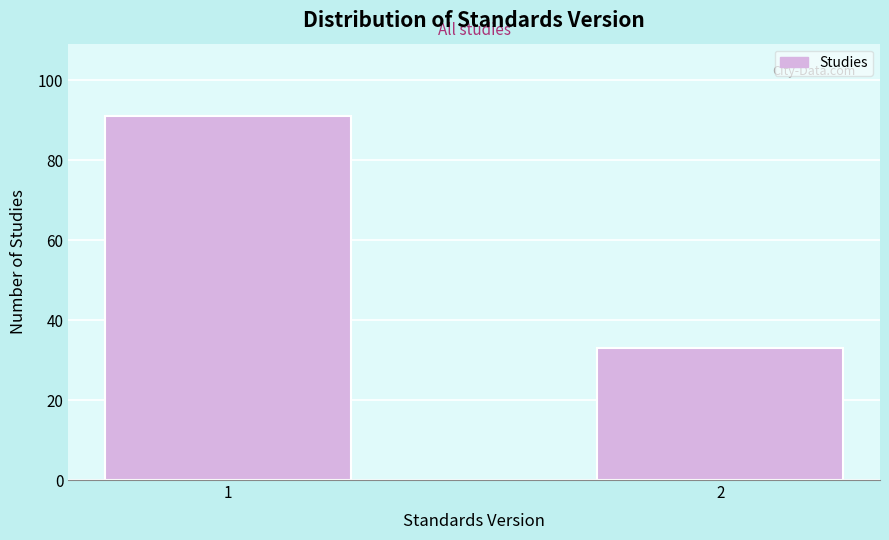

Reading left to right, extract all data points from this chart.

1=91	2=33